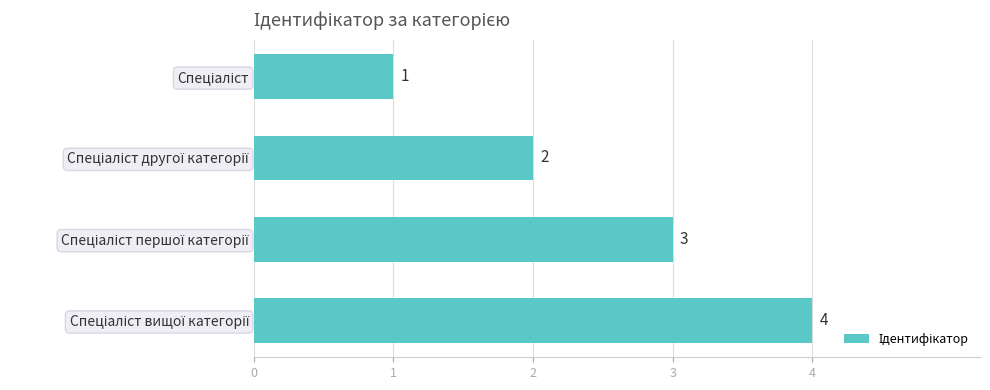

Count the values in the range 2 to 4.

3